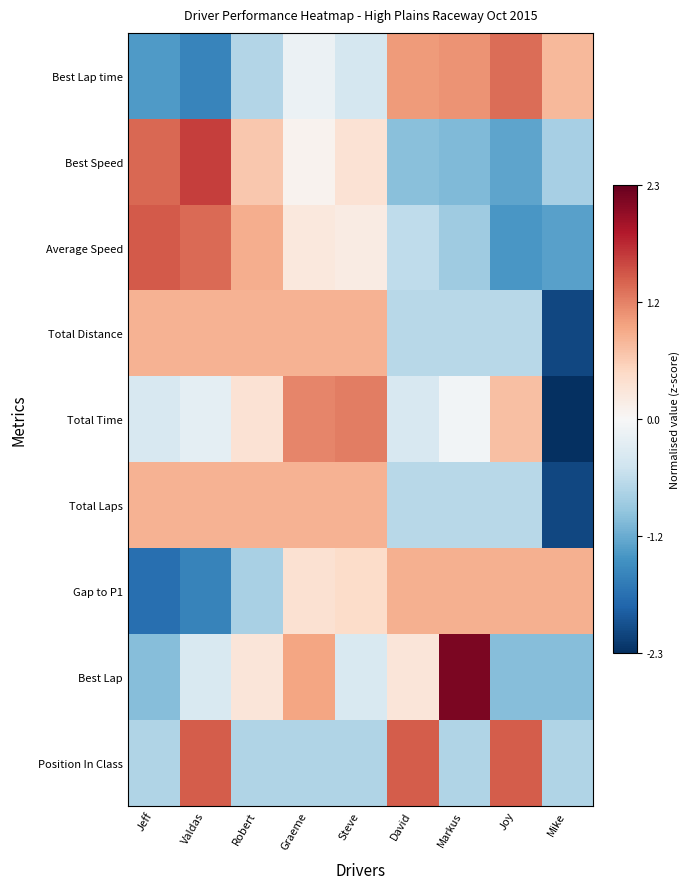

Rank the series by their maximum value, from lowest to highest.

Total Laps, Total Distance, Gap to P1, Total Time, Best Lap time, Position In Class, Average Speed, Best Speed, Best Lap